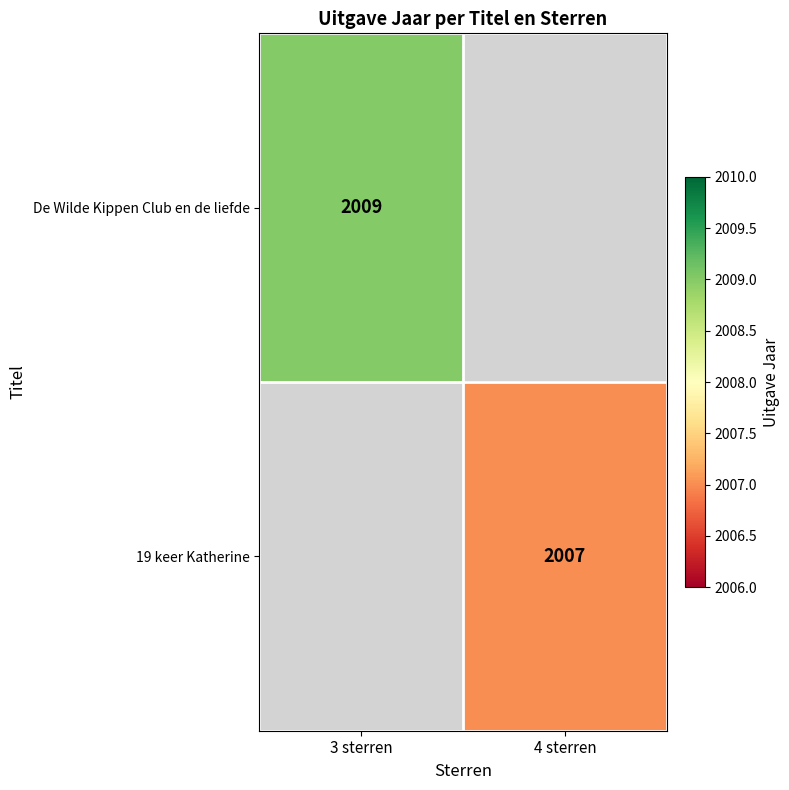

The 19 keer Katherine series shows 3294 at 4 sterren. True or false?

False